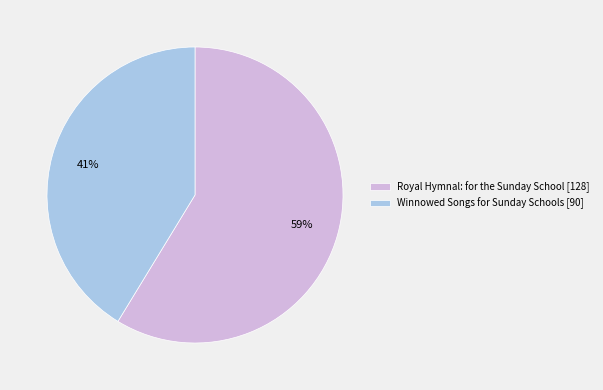

To the nearest percent, what is the average slice percentage?

50%